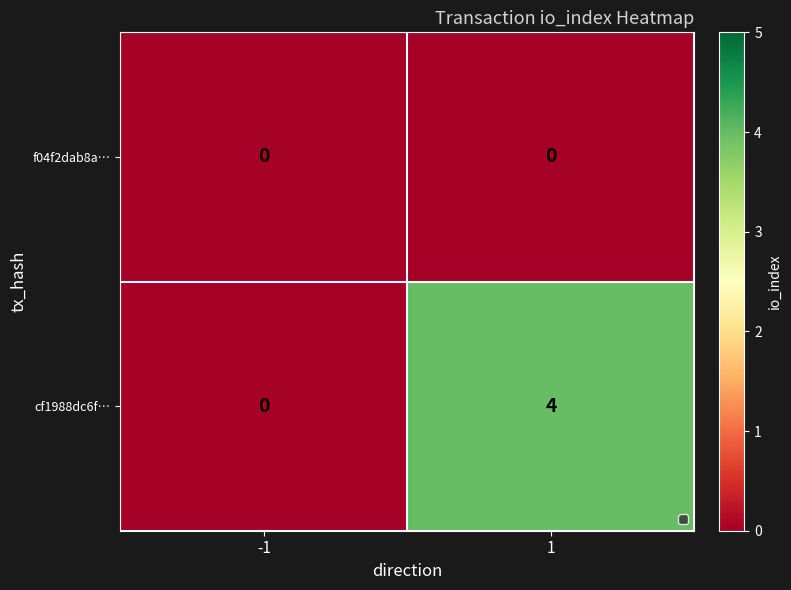

Which series has the largest total across all categories?

cf1988dc6f…